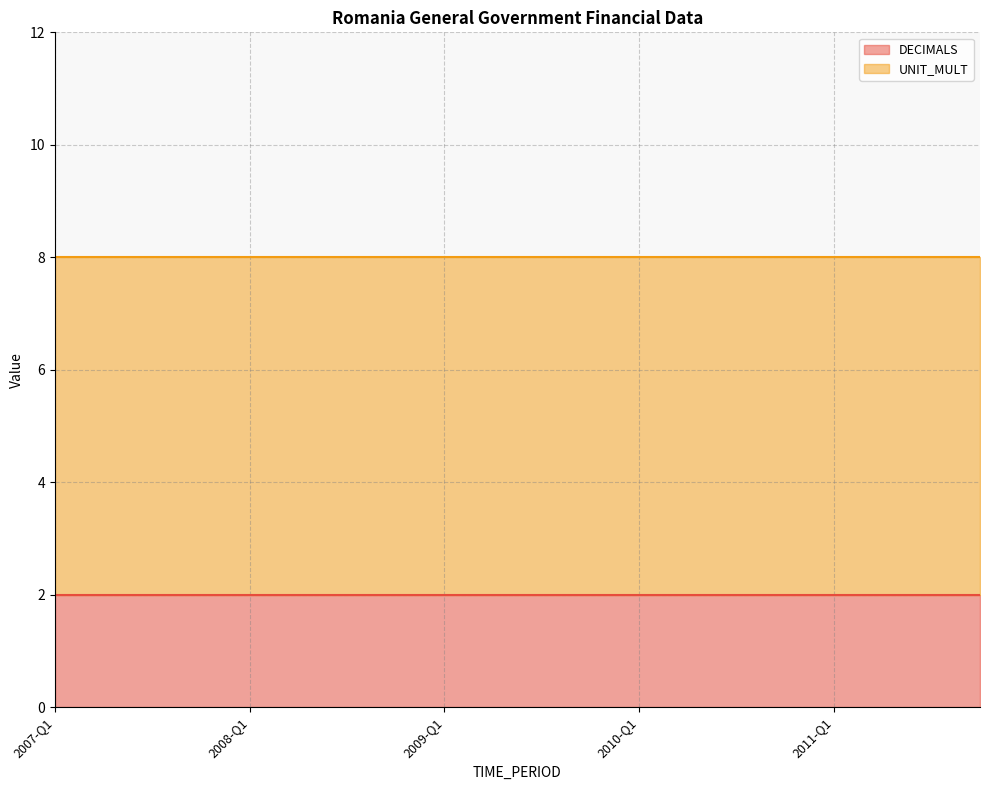

What is the label of the 20th point from the right?

2007-Q1